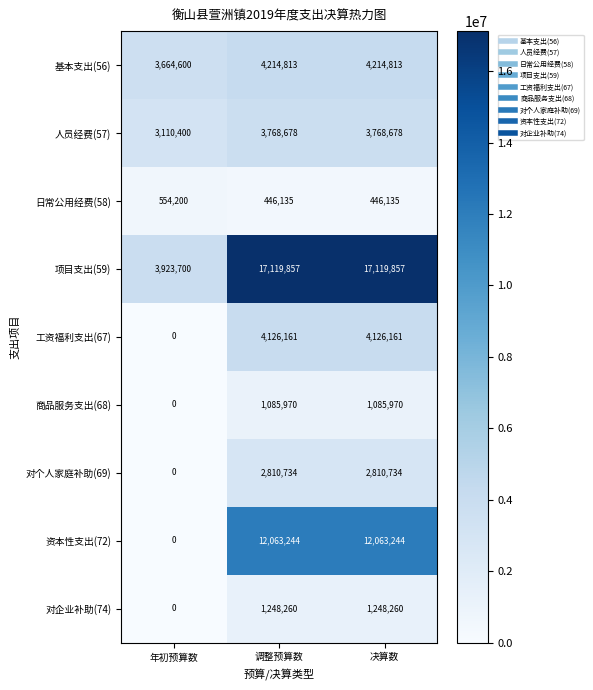

At how many categories does at least one series exceed 15949893?

2